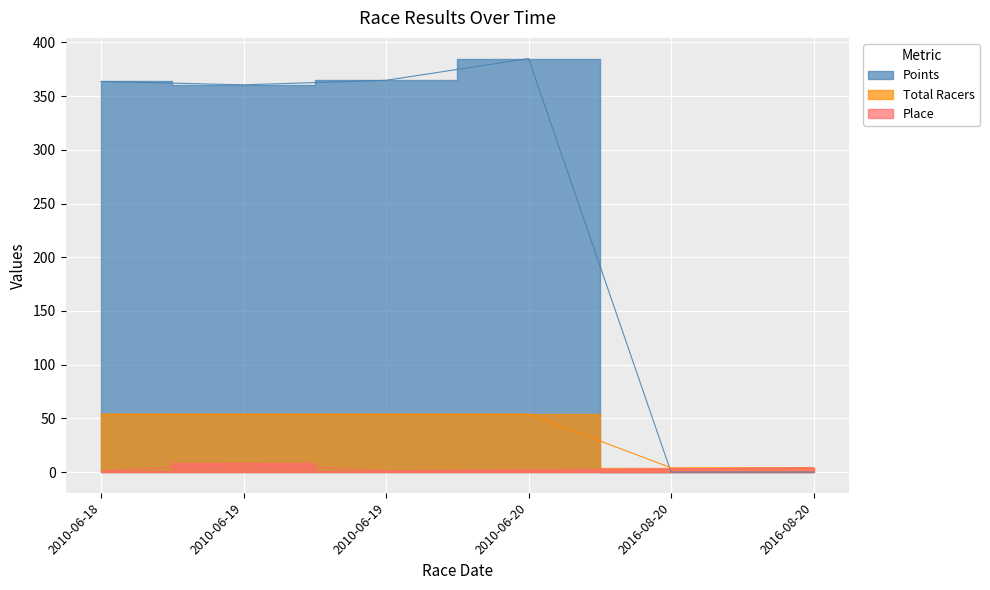

Reading right to left, extract all data points from this chart.

Place: 4.0	3.0	2.0	1.0	8.0	1.0
Total Racers: 4.0	4.0	54.0	54.0	54.0	54.0
Points: 0.0	0.0	385.0	364.8	360.5	363.7